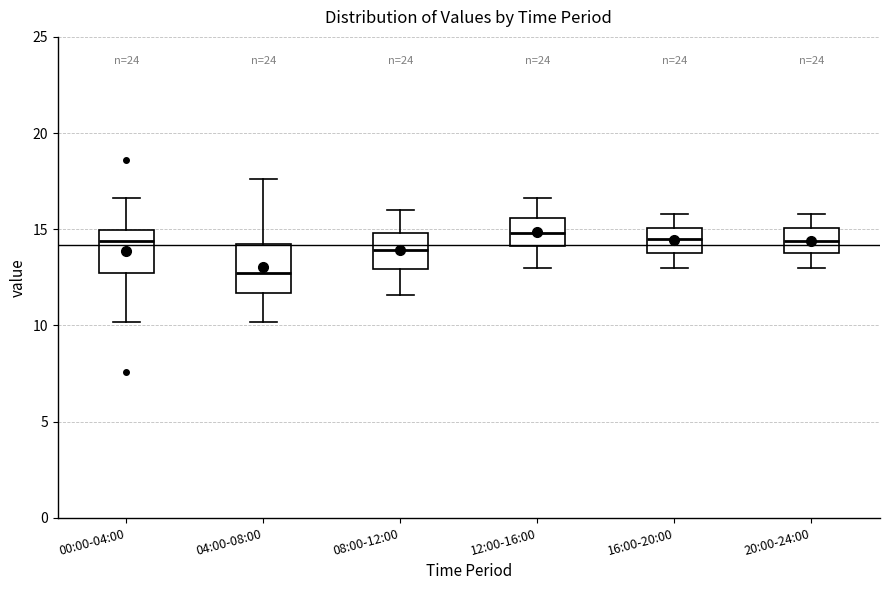

Reading left to right, transcribe this box plot: for each box, give where its median line is, the range the box spans, and where its two whiskers end, as read against the y-axis. The values are not printed on the chart, so give them approximately, as read against the axis.

00:00-04:00: median 14.5, box 13.0 to 15.0, whiskers 10.0 to 16.5
04:00-08:00: median 12.5, box 11.5 to 14.5, whiskers 10.0 to 17.5
08:00-12:00: median 14.0, box 13.0 to 15.0, whiskers 11.5 to 16.0
12:00-16:00: median 15.0, box 14.0 to 15.5, whiskers 13.0 to 16.5
16:00-20:00: median 14.5, box 14.0 to 15.0, whiskers 13.0 to 16.0
20:00-24:00: median 14.5, box 14.0 to 15.0, whiskers 13.0 to 16.0